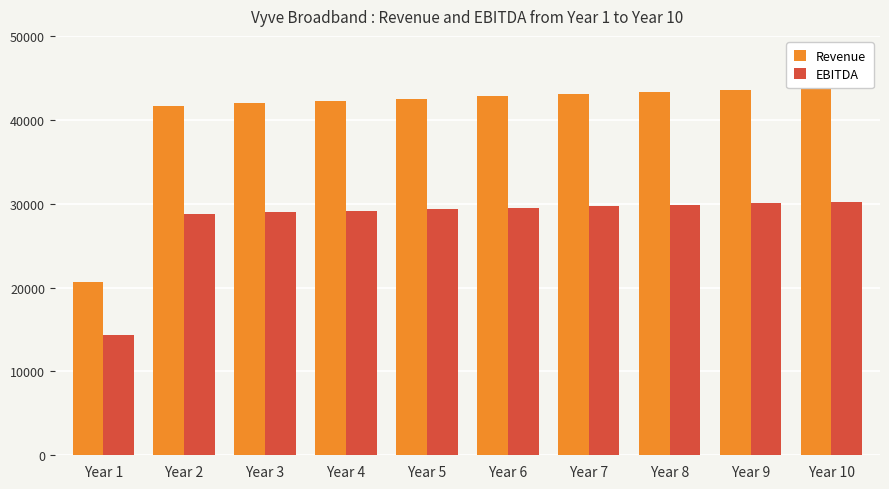

What are all the series names shown in the legend?

Revenue, EBITDA